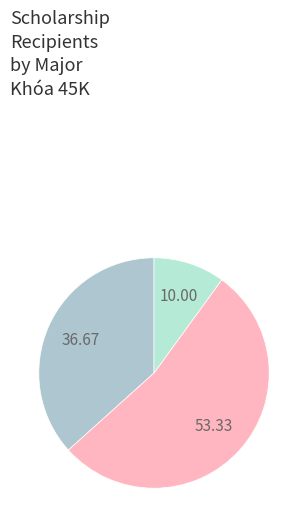

Rank the categories by value from lowest to highest.

Du lịch, Kinh doanh Quốc tế, Quản trị kinh doanh